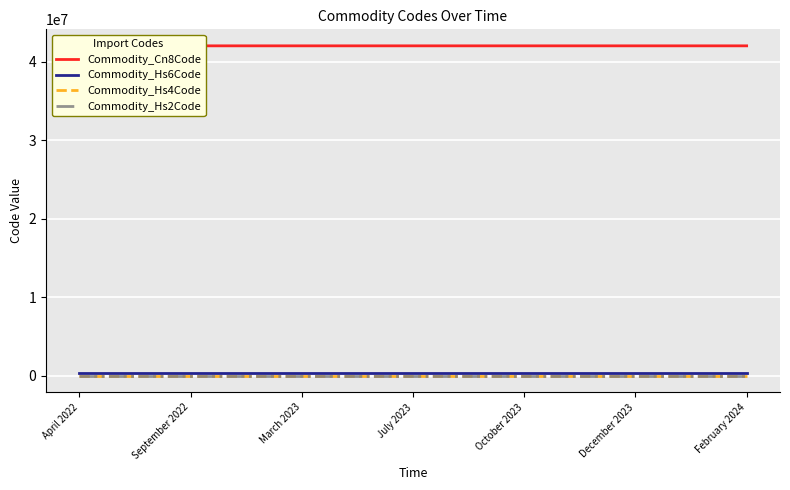

True or false: Commodity_Cn8Code has more than 0 interior local peaks.

False